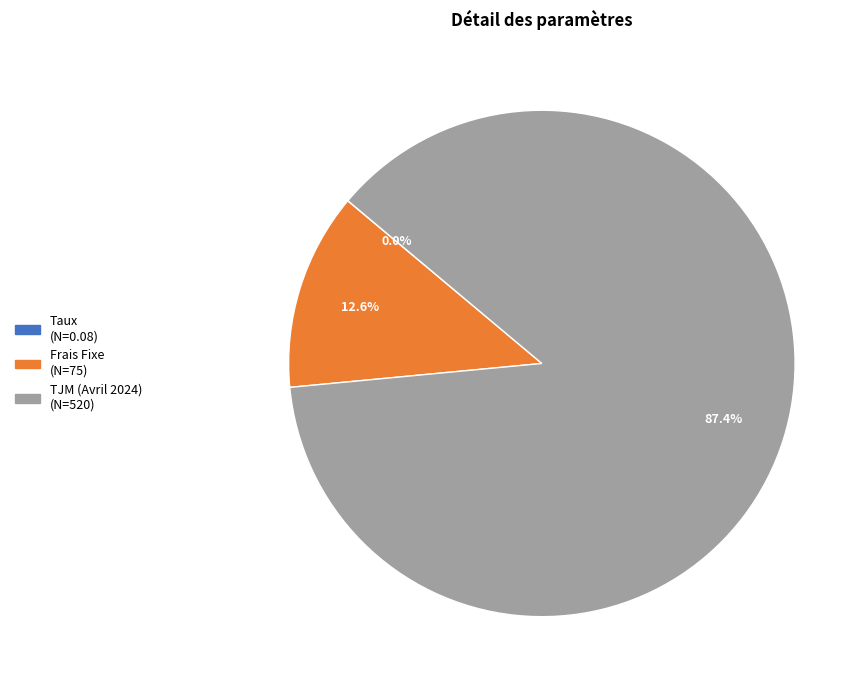

Which slice is the largest?

TJM (Avril 2024)